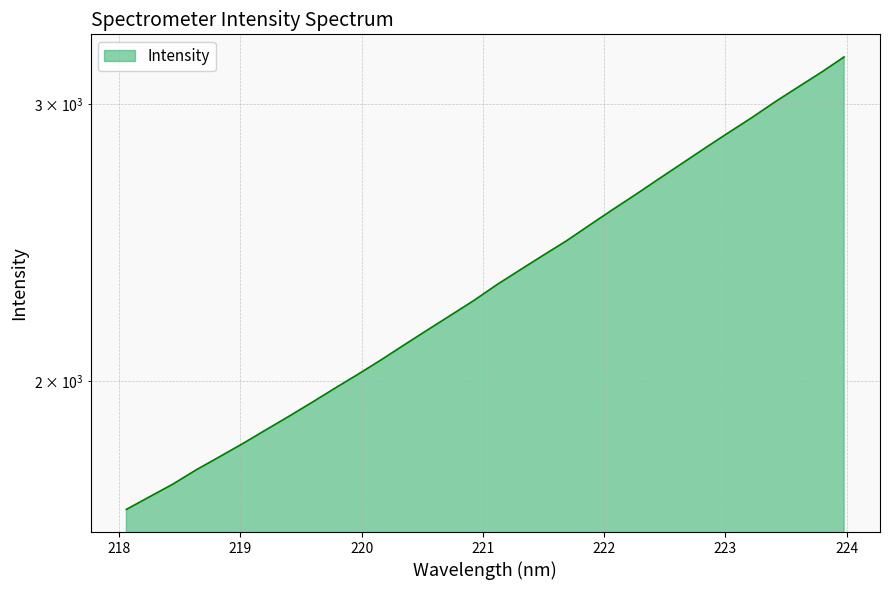

What is the change in value from 218.2508 to 223.408?

+1322.3